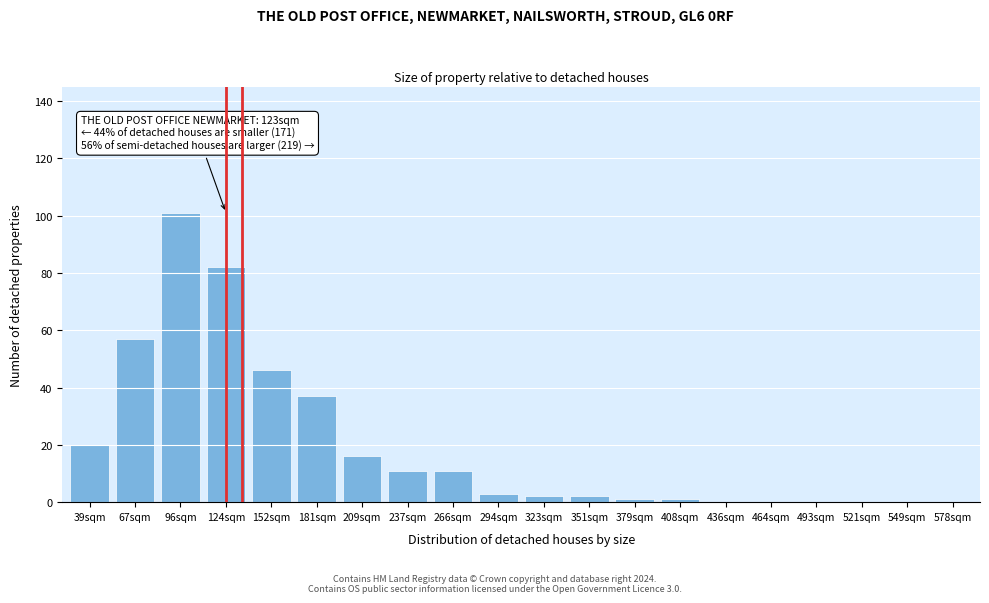

Reading left to right, list all the values displayed in this chart.

39sqm=20	67sqm=57	96sqm=101	124sqm=82	152sqm=46	181sqm=37	209sqm=16	237sqm=11	266sqm=11	294sqm=3	323sqm=2	351sqm=2	379sqm=1	408sqm=1	436sqm=0	464sqm=0	493sqm=0	521sqm=0	549sqm=0	578sqm=0